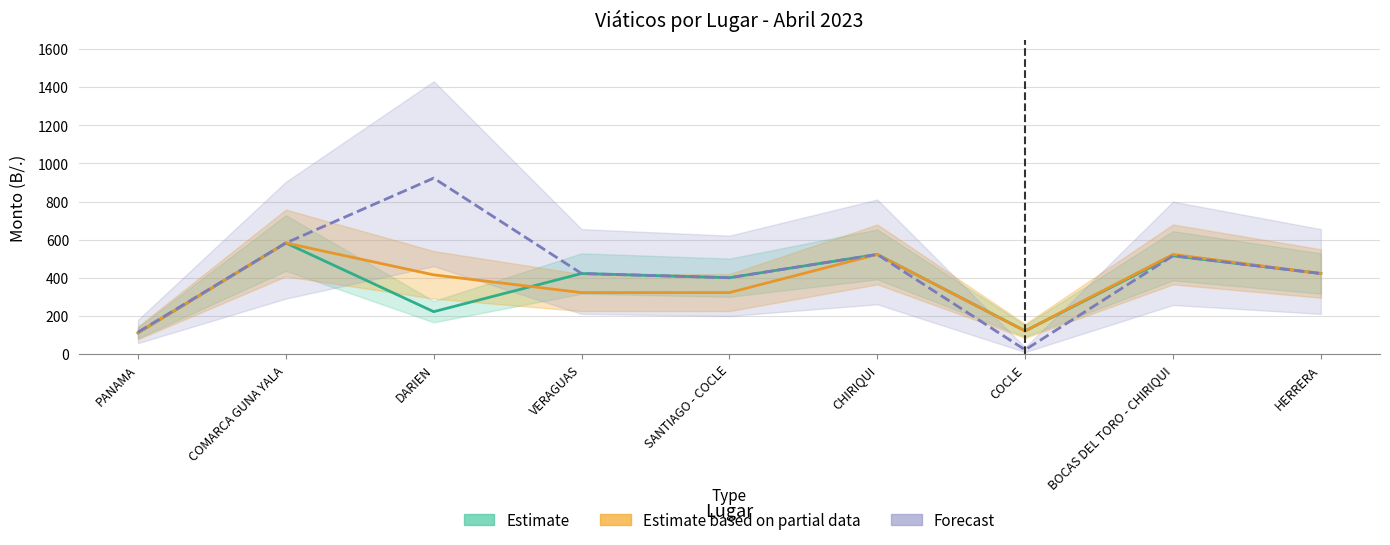

True or false: Estimate has a value of 224 at SANTIAGO - COCLE.

False